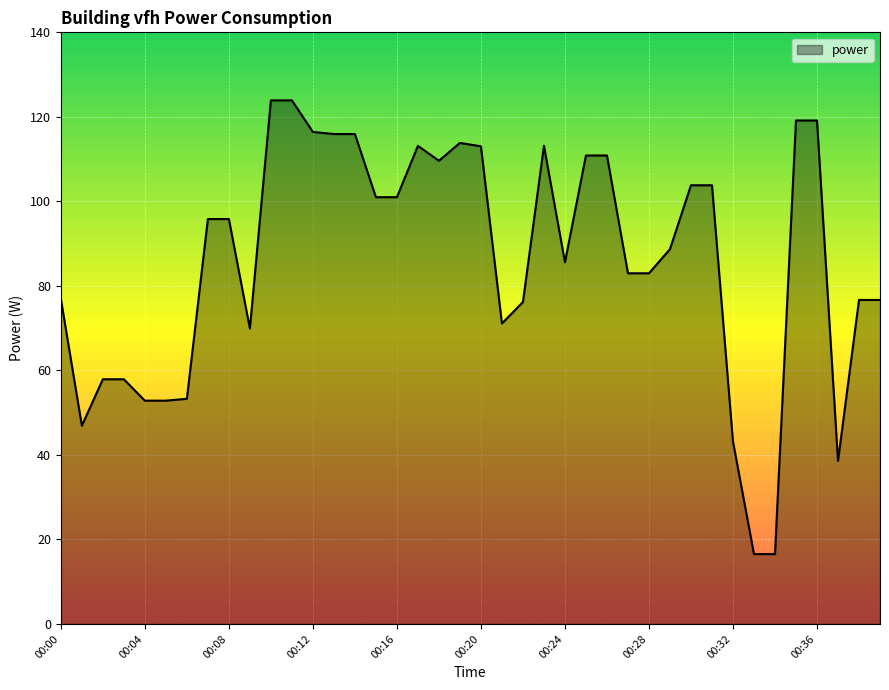

What is the difference between the maximum and minimum values?

107.4